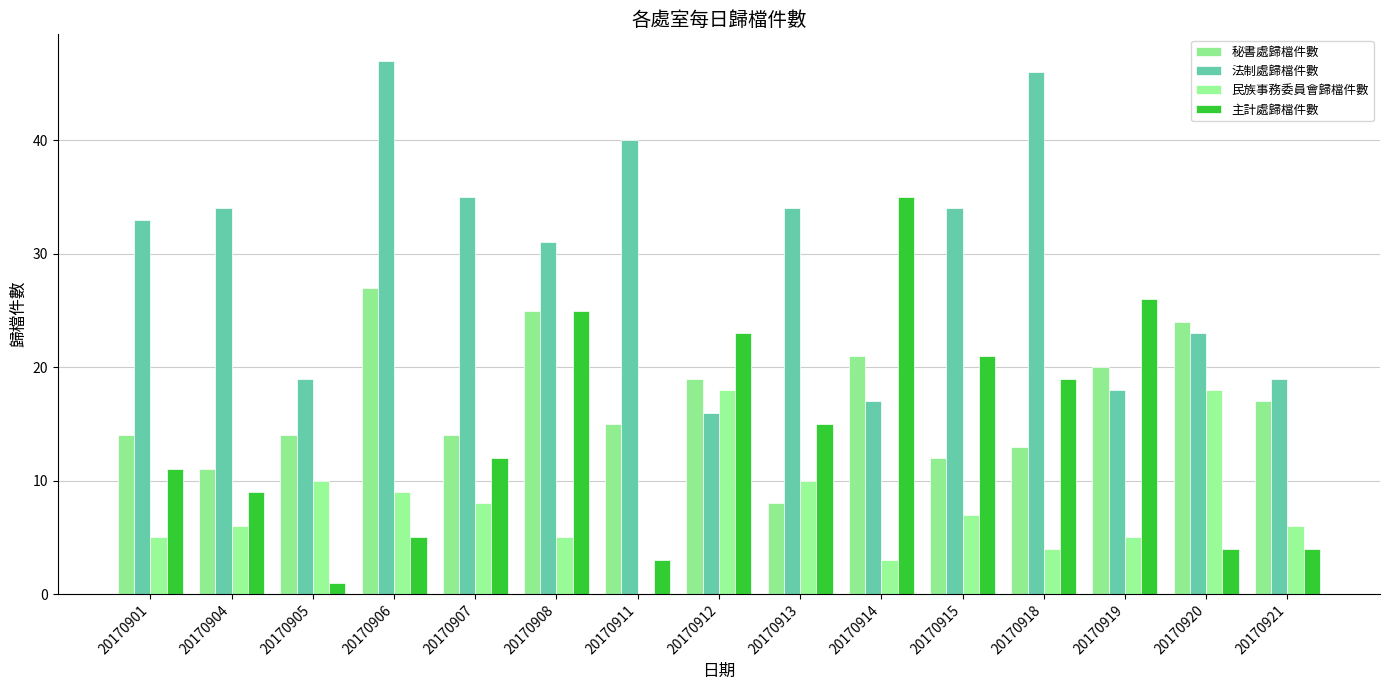

What is the sum of all 秘書處歸檔件數 values?

254